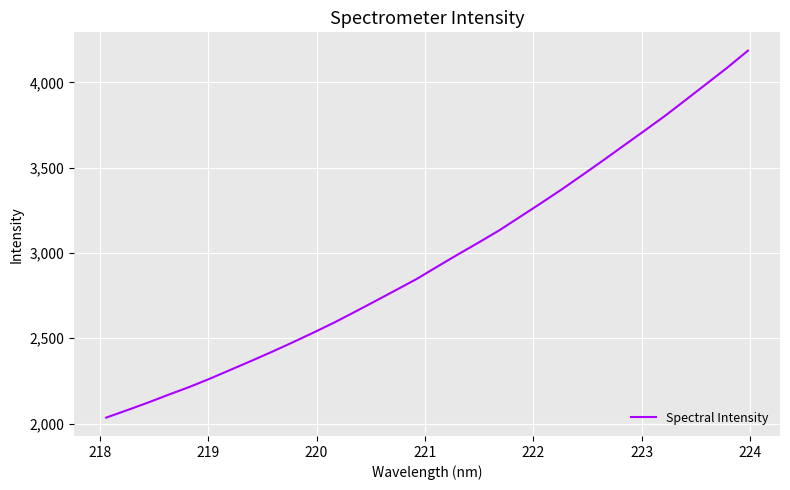

Reading left to right, transcribe all the data shown in this chart.

2034.6	2077.9	2121.9	2168.6	2213.7	2262.9	2314.9	2367.1	2420.5	2475.9	2532.9	2591.6	2654.5	2718.4	2783.2	2848.2	2921.1	2992.5	3062.4	3134.2	3213.1	3292.2	3372.9	3457.2	3542.6	3629.9	3716.7	3804.6	3897.9	3991.9	4086.1	4185.7